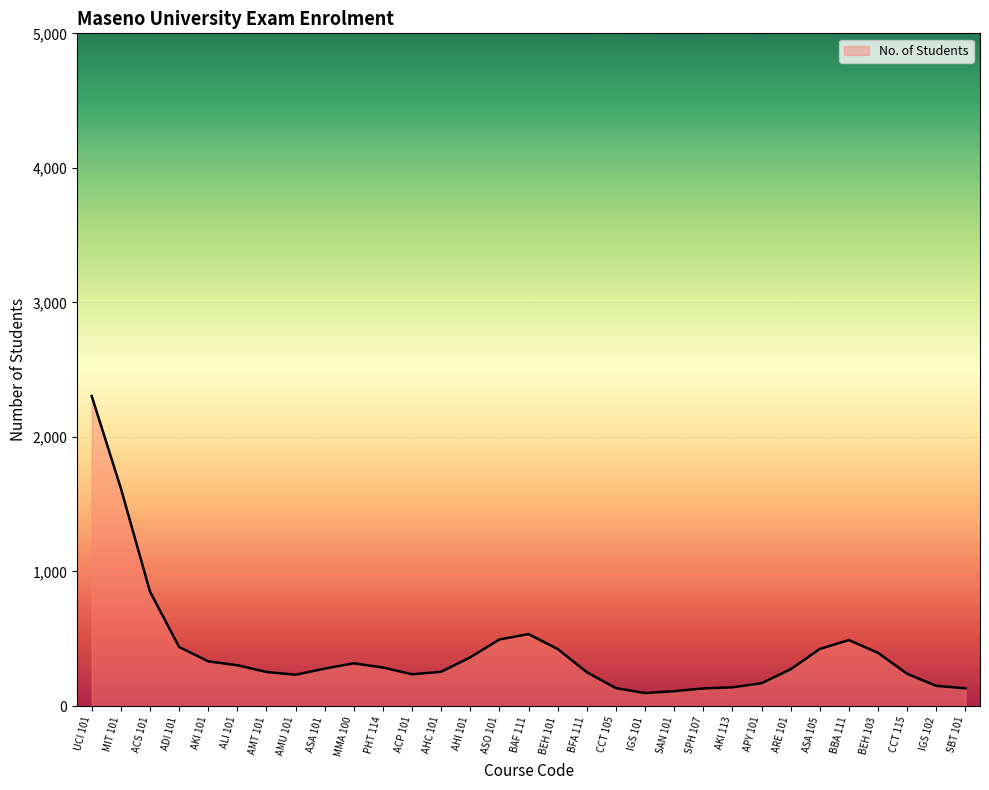

What is the difference between the maximum and minimum values?

2207.1